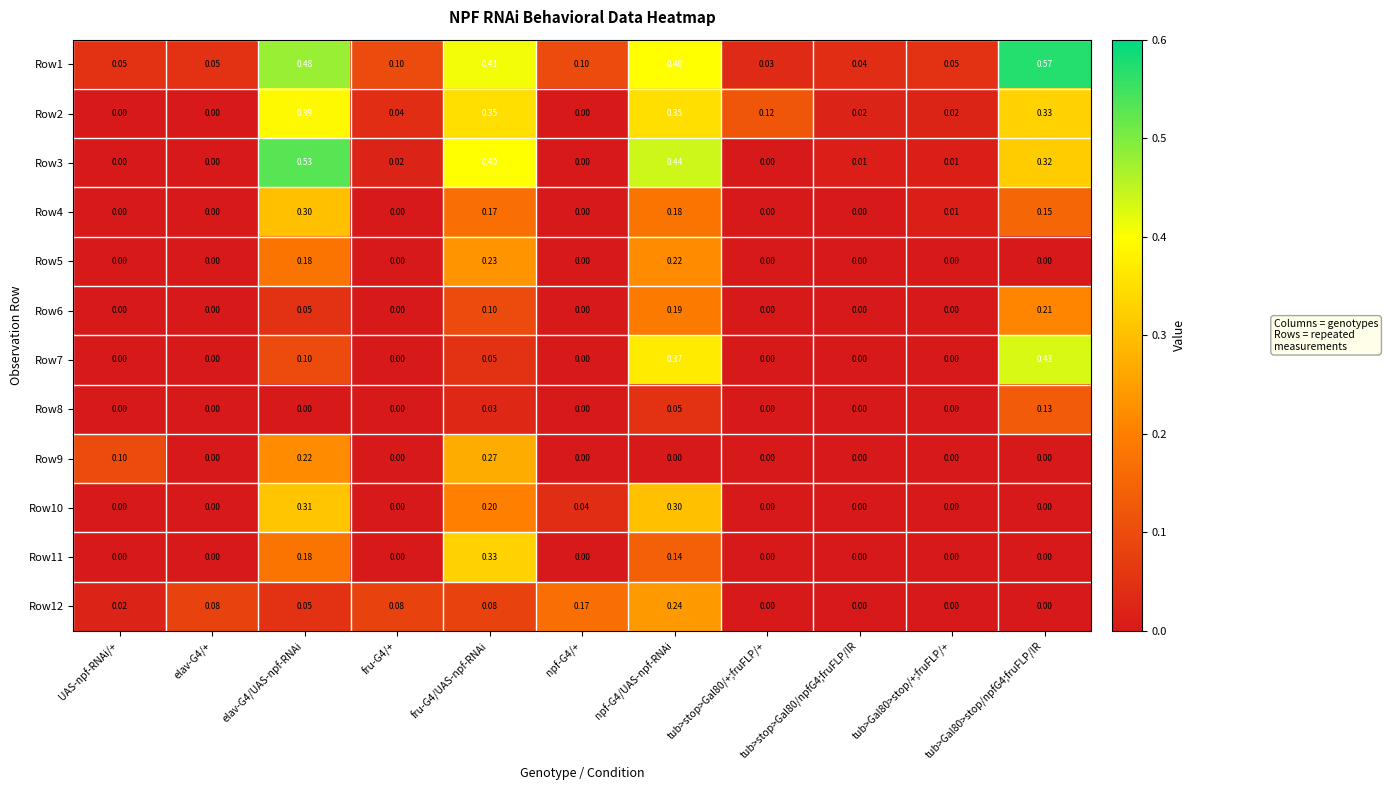

Is the value of Row7 at tub>stop>Gal80/+;fruFLP/+ greater than the value of Row1 at tub>stop>Gal80/+;fruFLP/+?

No